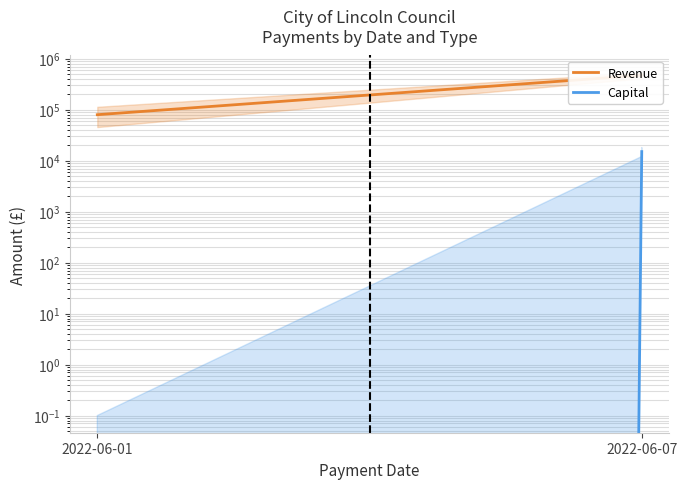

Where does the Revenue series first go above 471819?

2022-06-07